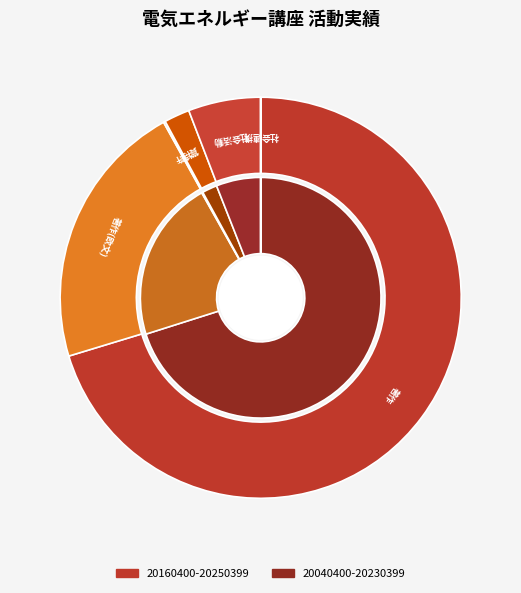

At 20160400-20250399, list the series in order from smallest to largest.

社会連携合計, 特許合計, 賞合計, 社会活動合計, 著作(欧文)合計, 著作合計